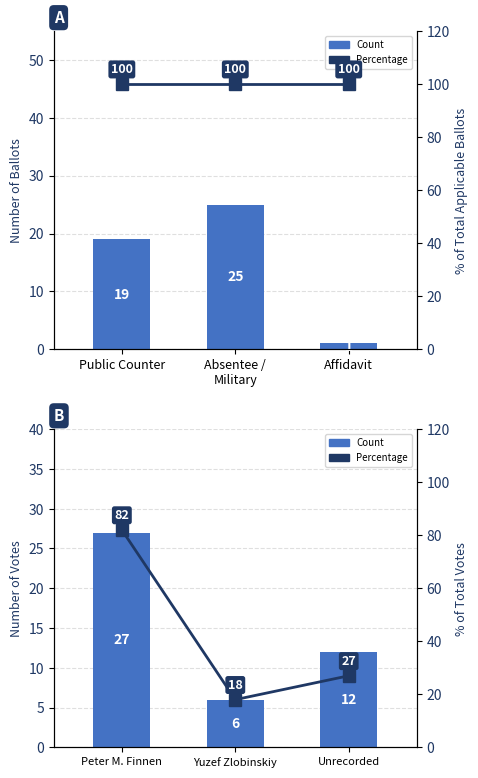

Which category has the lowest value in the Ballot Count series?

Affidavit